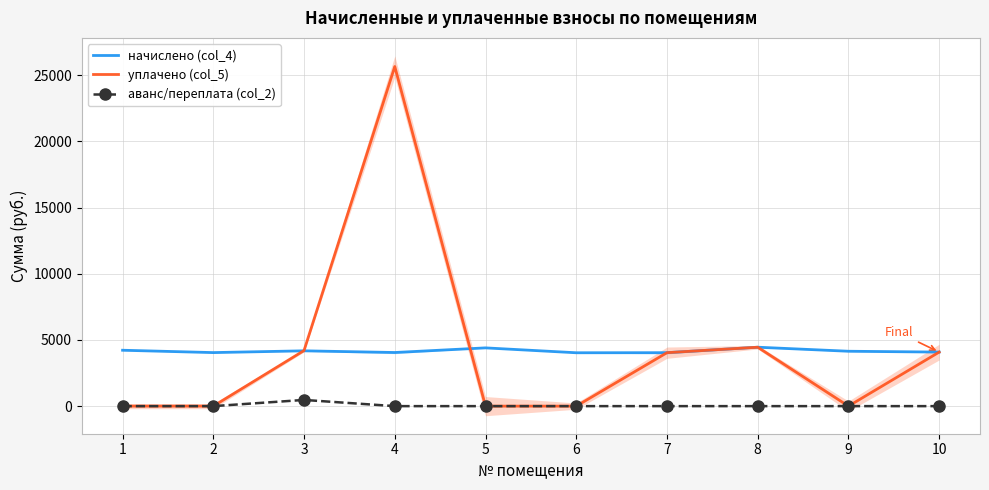

Rank the categories by аванс/переплата (col_2) value from highest to lowest.

3, 1, 2, 4, 5, 6, 7, 8, 9, 10